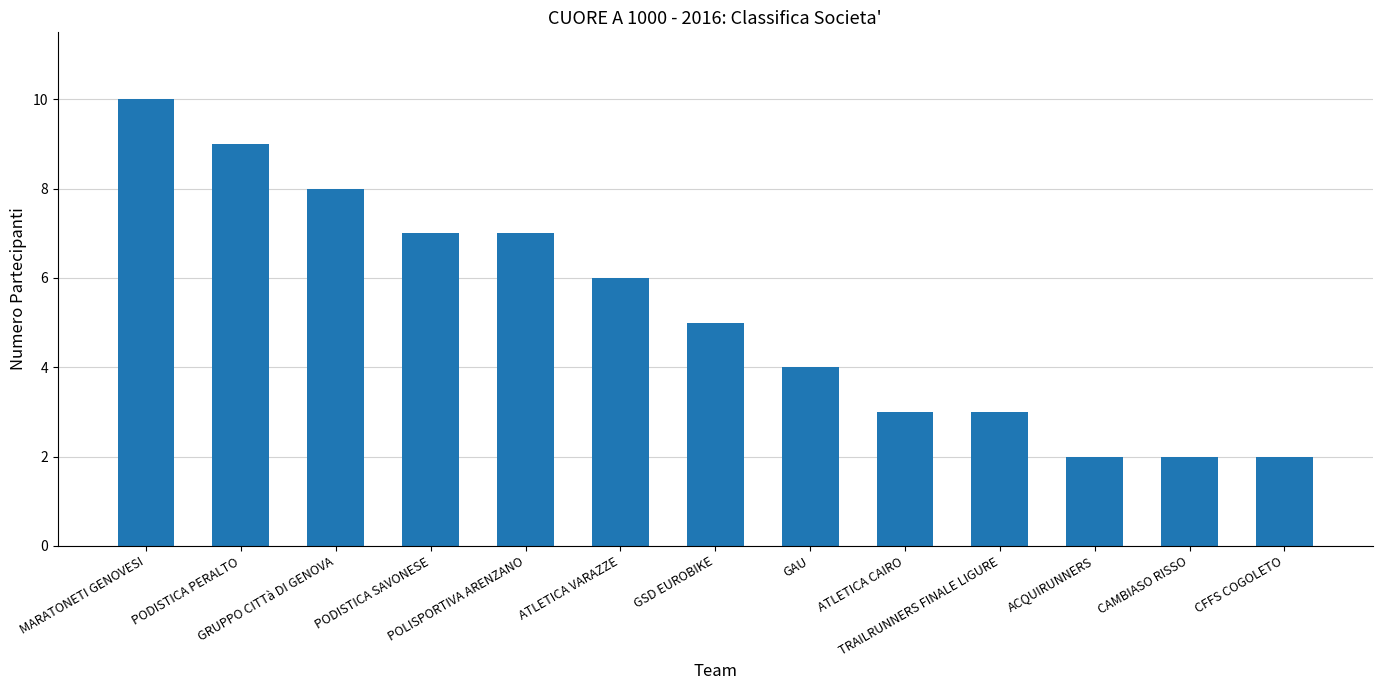

What is the ratio of the value at GRUPPO CITTà DI GENOVA to the value at POLISPORTIVA ARENZANO?

1.1